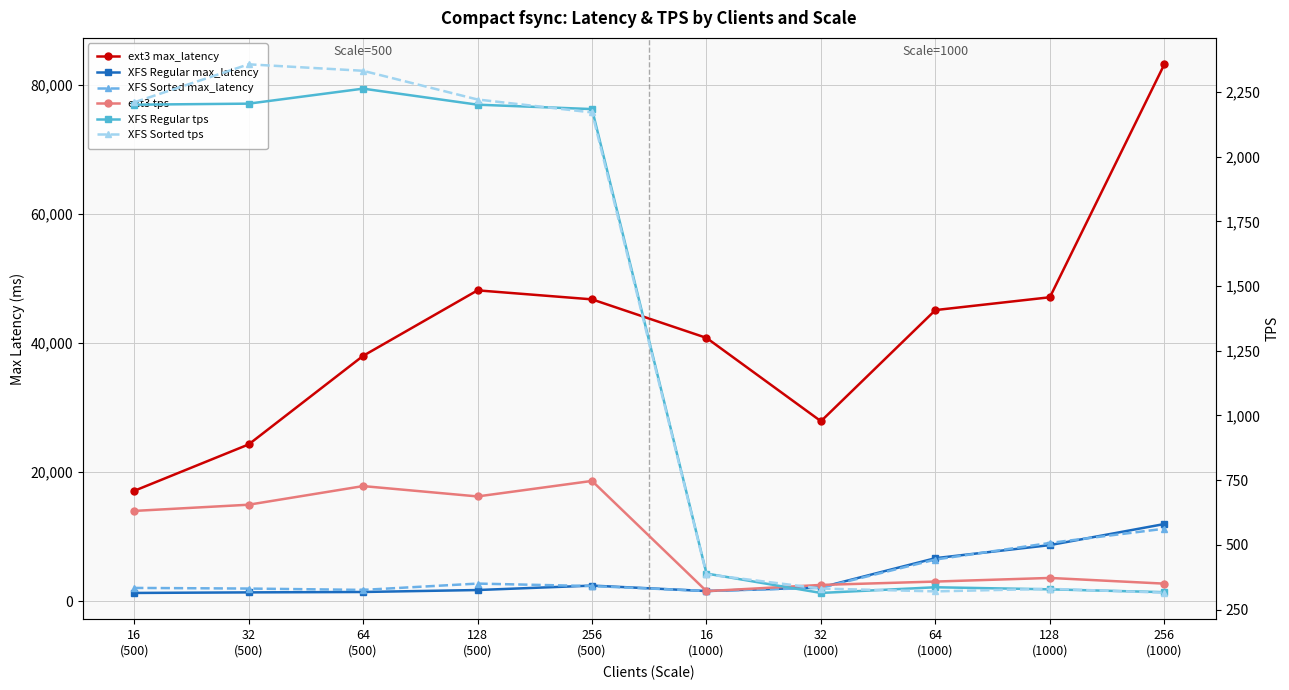

Is this an area chart (filled region under the line)?

No